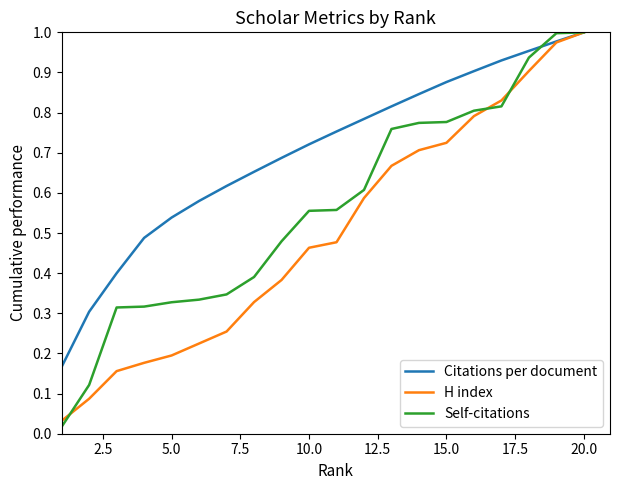

Rank the series by their average value, from highest to lowest.

Citations per document, Self-citations, H index